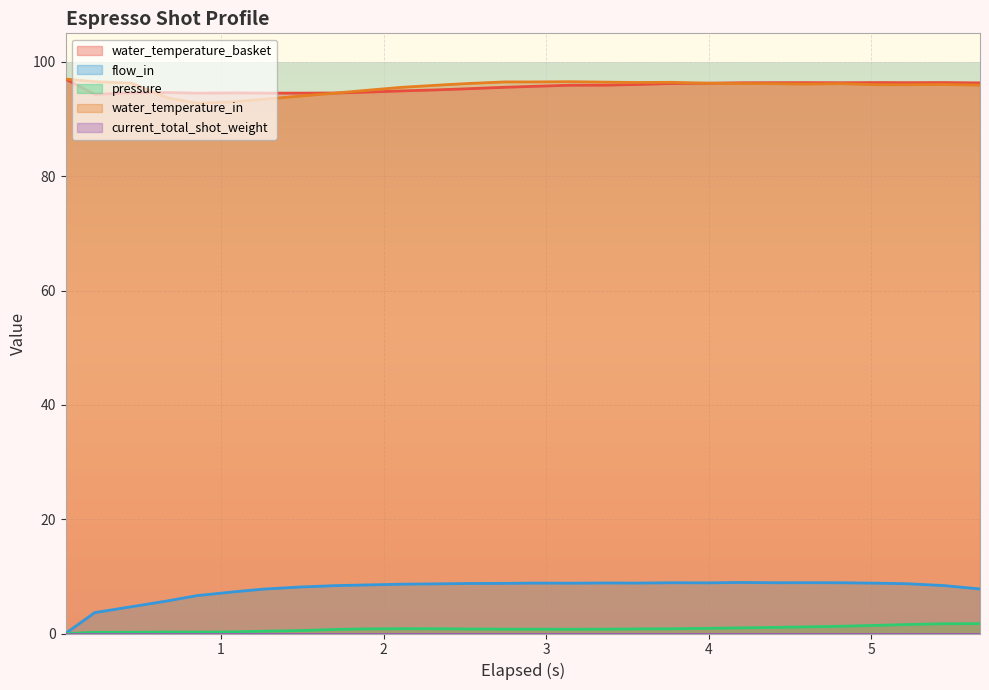

True or false: water_temperature_in and pressure intersect in this chart.

False